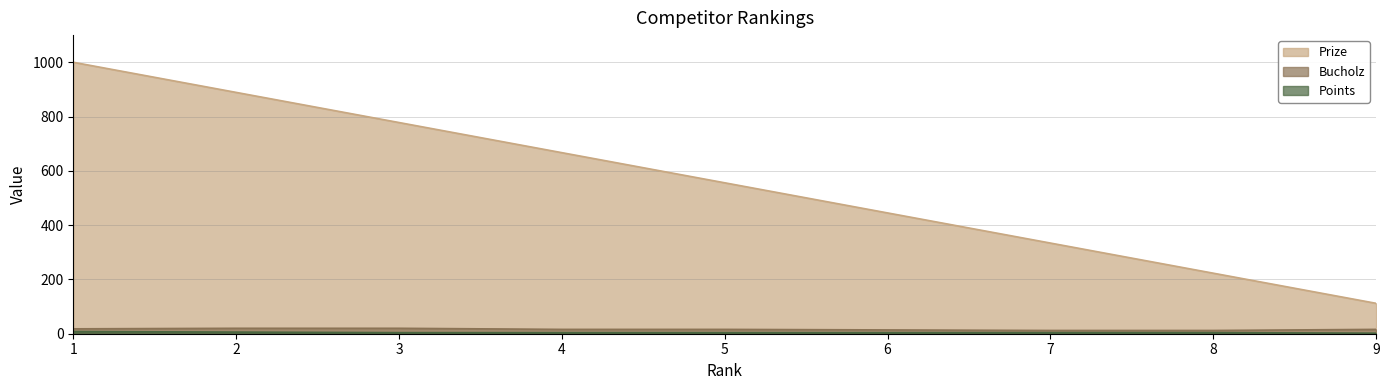

List the labels in order of Prize value, smallest first.

9, 8, 7, 6, 5, 4, 3, 2, 1